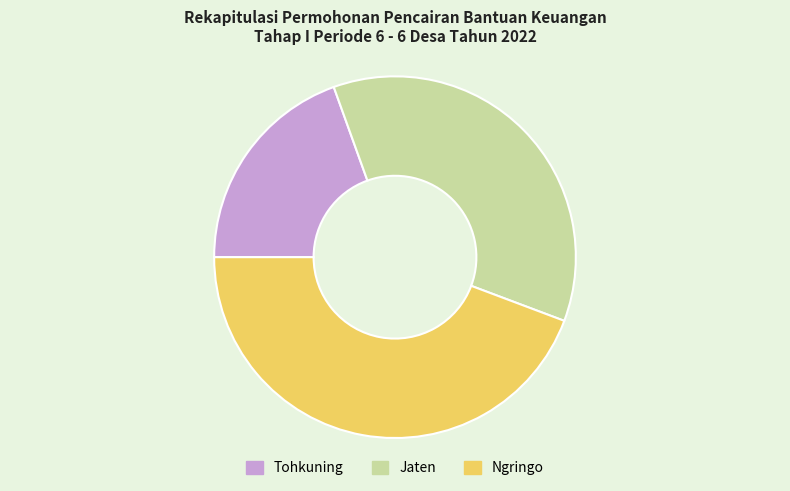

What is the largest slice in the pie chart?

Ngringo